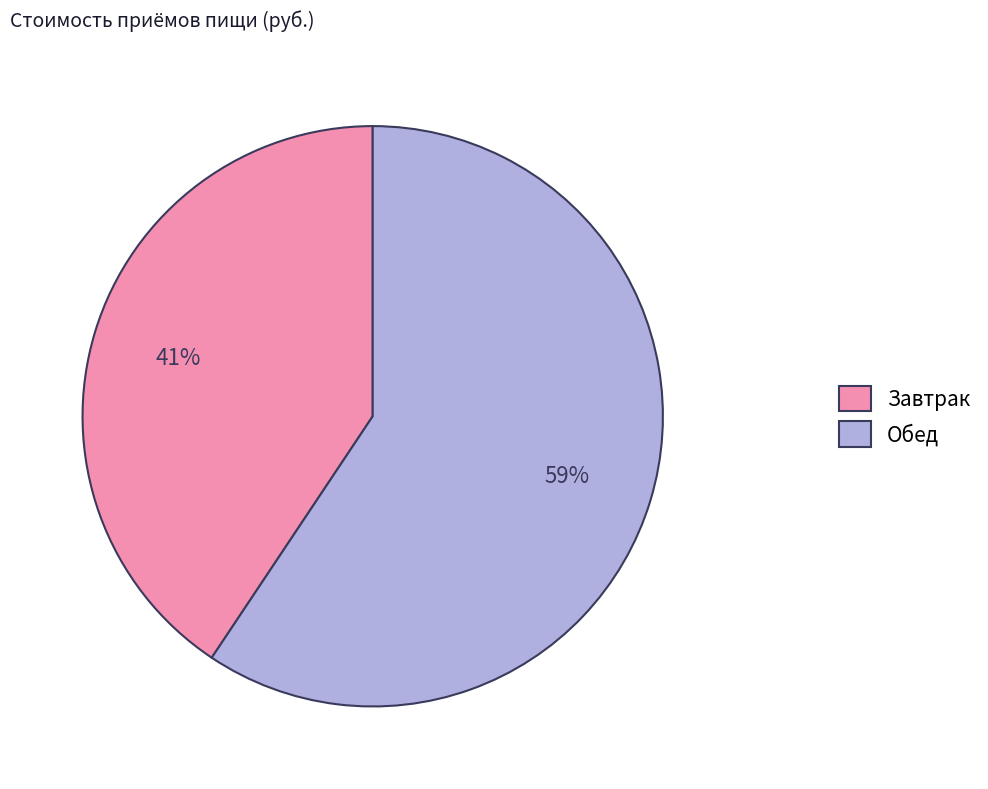

Combined, do Завтрак and Обед account for over 50%?

Yes